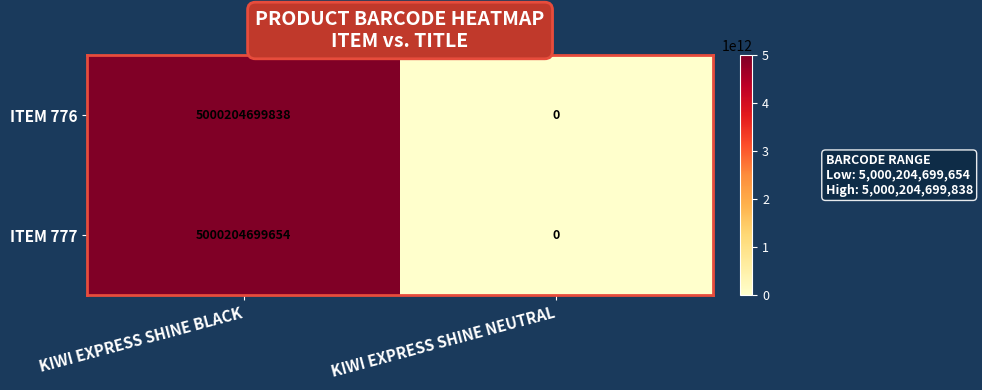

At which label does ITEM 776 reach its minimum?

KIWI EXPRESS SHINE NEUTRAL